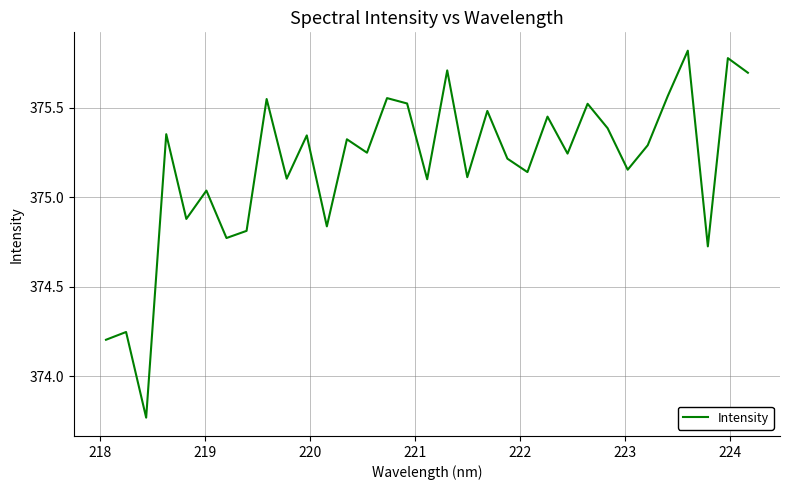

How many lines are shown in the chart?

1